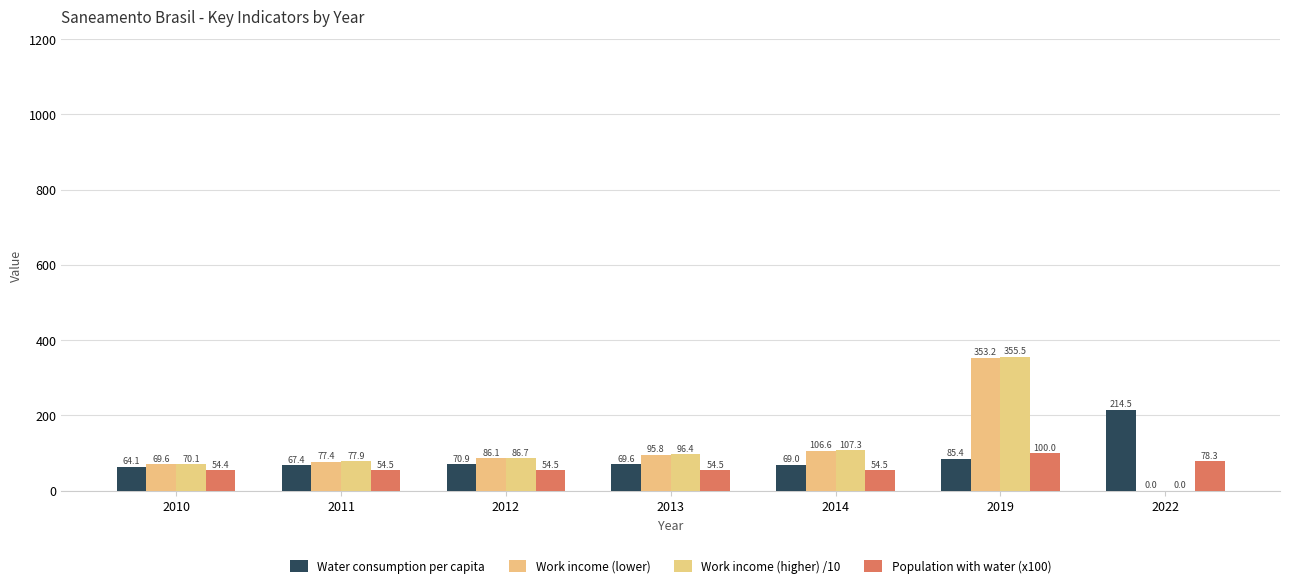

Reading left to right, list all the values displayed in this chart.

Water consumption per capita: 64.1	67.4	70.9	69.6	69.0	85.4	214.5
Work income (lower): 69.6	77.4	86.1	95.8	106.6	353.2	0.0
Work income (higher) /10: 70.1	77.9	86.7	96.4	107.3	355.5	0.0
Population with water (x100): 54.4	54.5	54.5	54.5	54.5	100.0	78.3